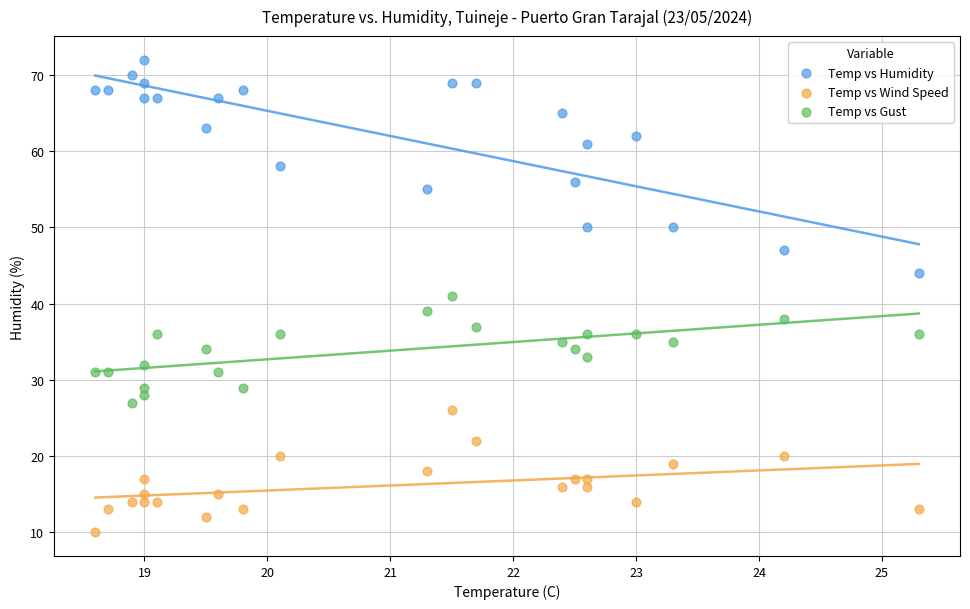

Which series has the widest spread of Y values?

Temp vs Humidity